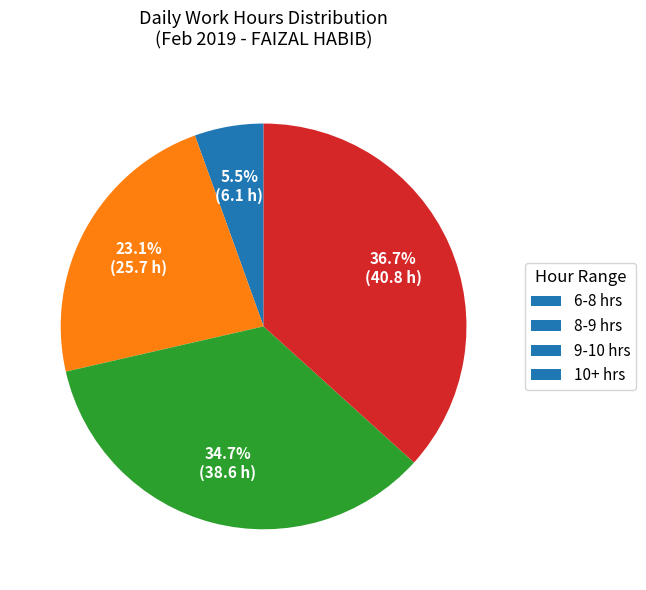

Rank the categories by value from highest to lowest.

10+ hrs, 9-10 hrs, 8-9 hrs, 6-8 hrs